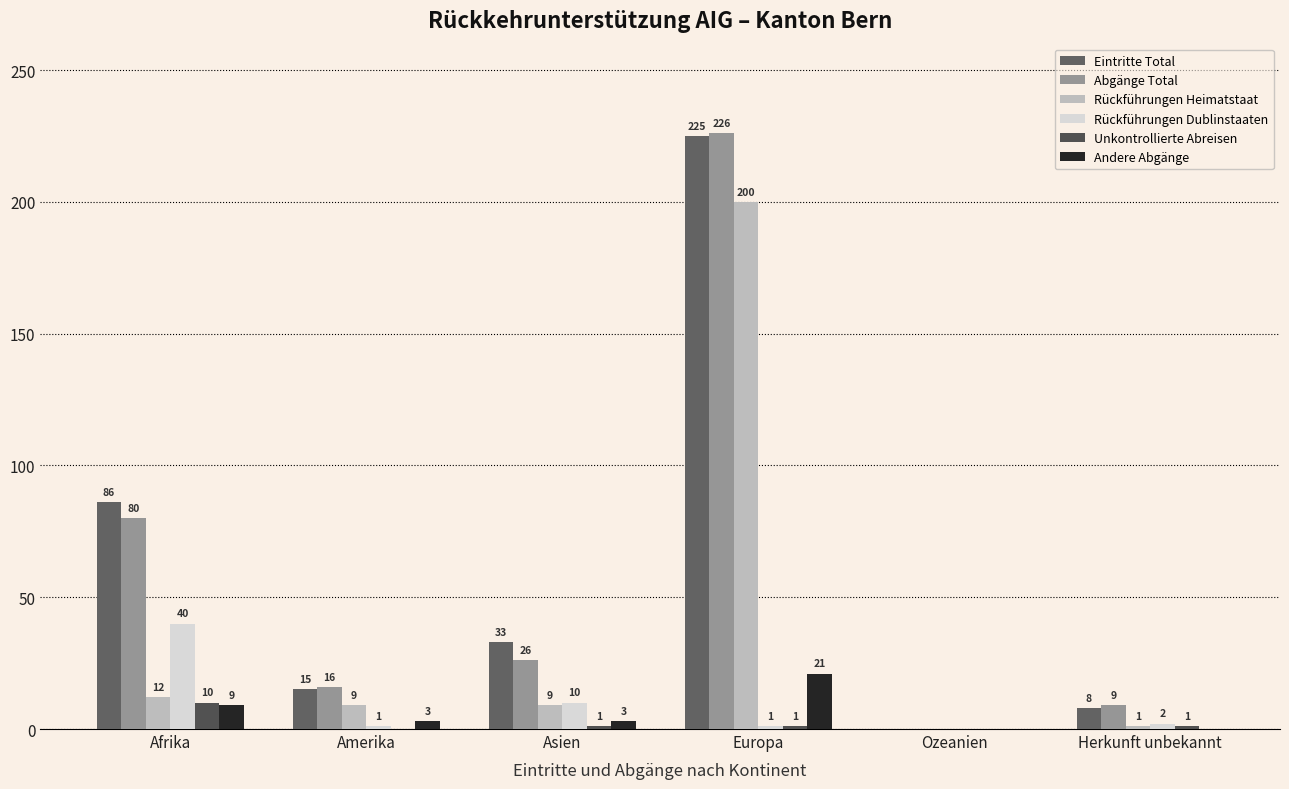

Is it true that Abgänge Total equals 6 at Asien?

False